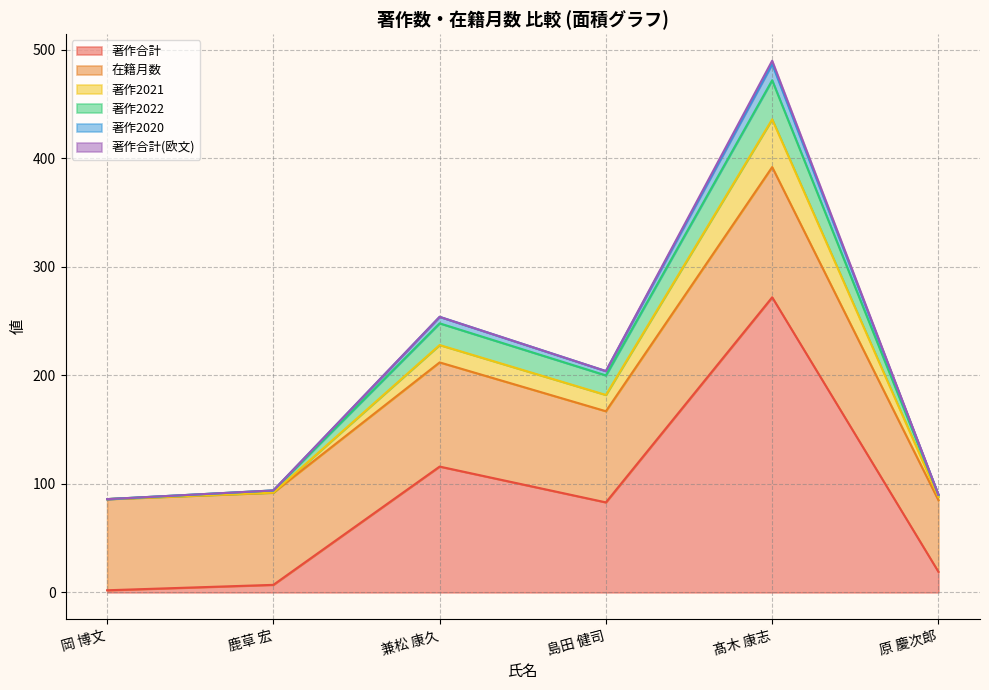

Is it true that 著作2021 equals 90 at 原 慶次郎?

True